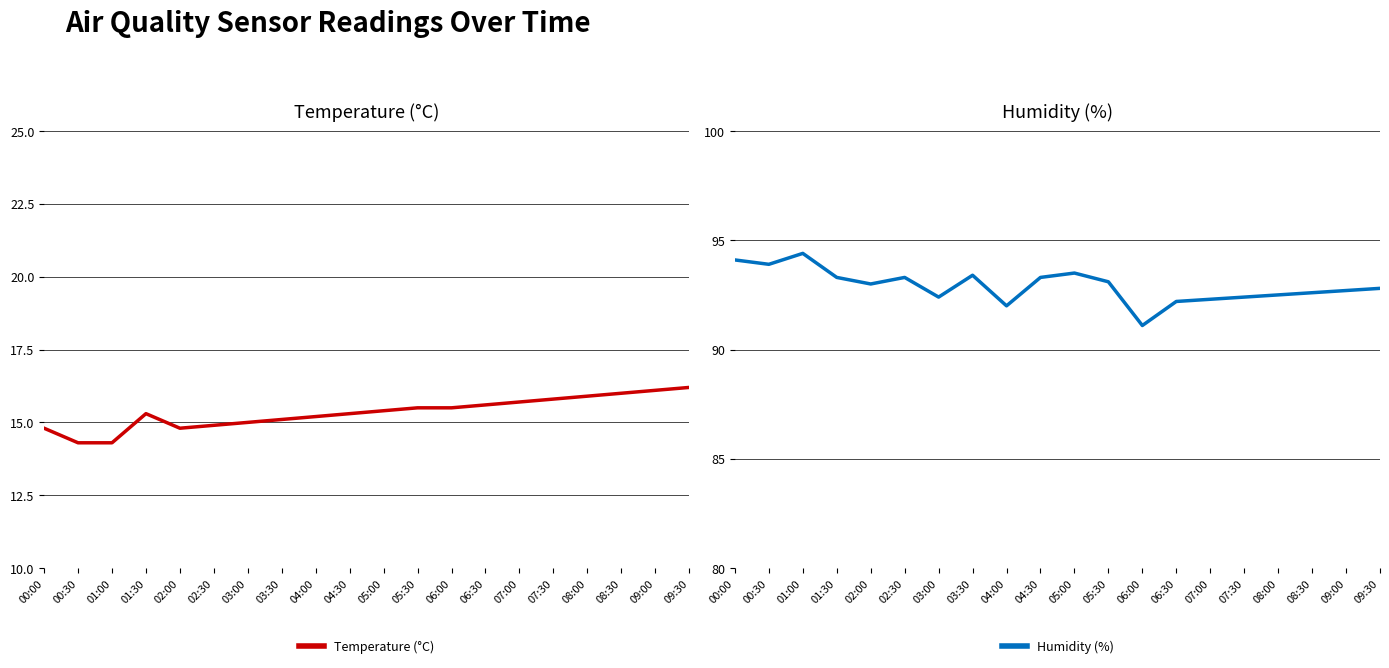

Where does the Temperature (°C) series first go above 15?

01:30